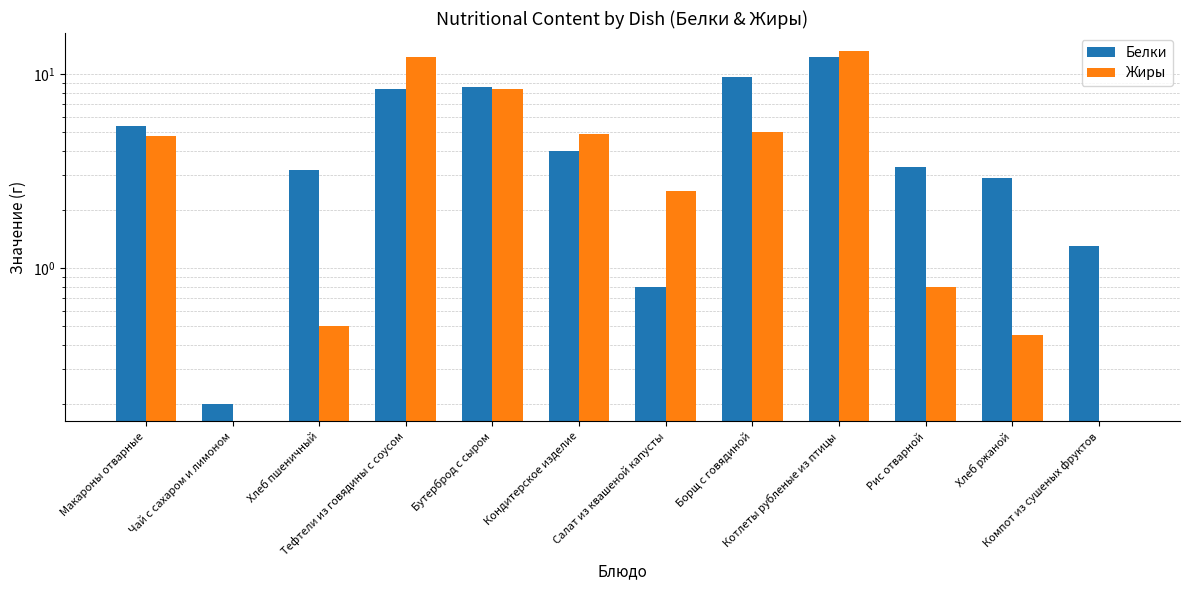

List the series in order of their overall mean, highest first.

Белки, Жиры